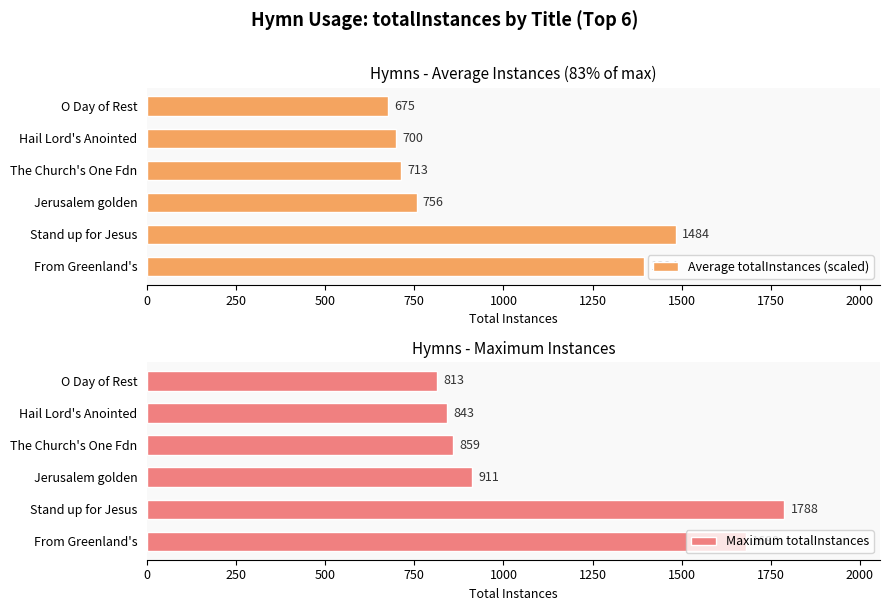

How many values in the Average totalInstances (scaled) series are below 756?

3